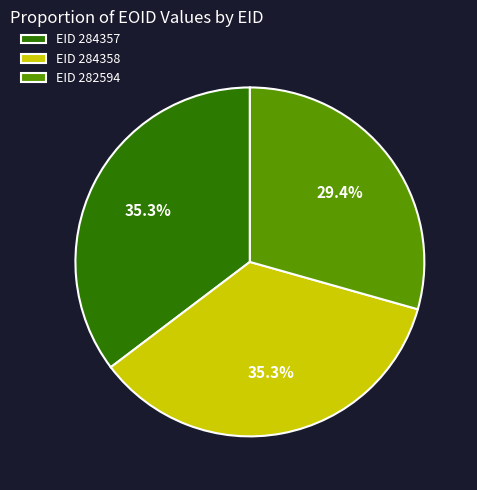

Which category has the smallest portion of the pie?

EID 282594